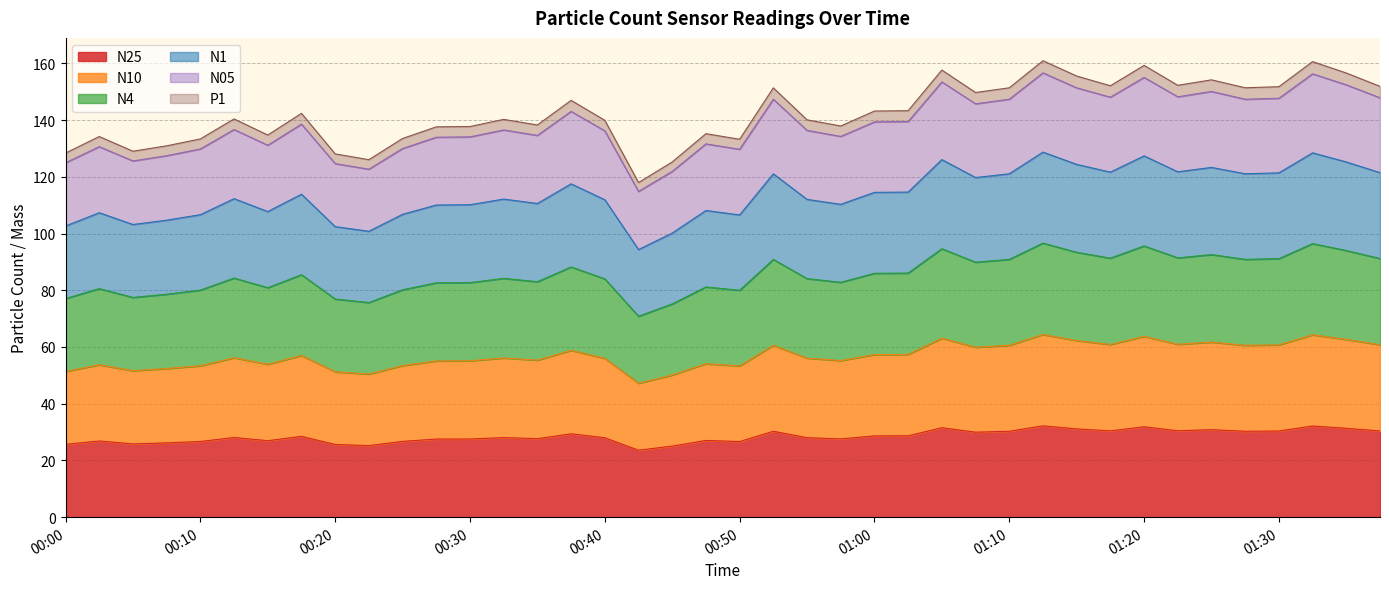

What is the spread (max minus min) of values at 00:15?

107.8